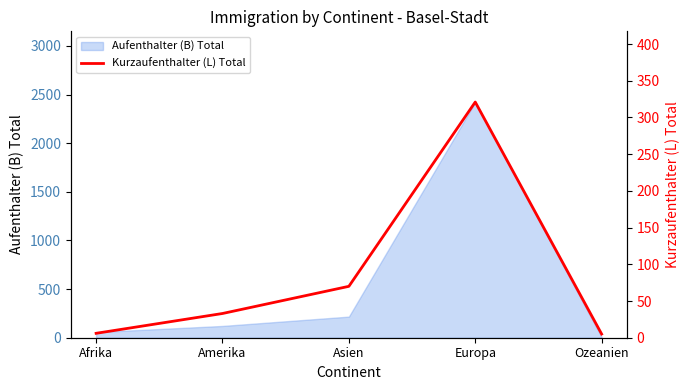

What is the maximum value shown in the chart?

321